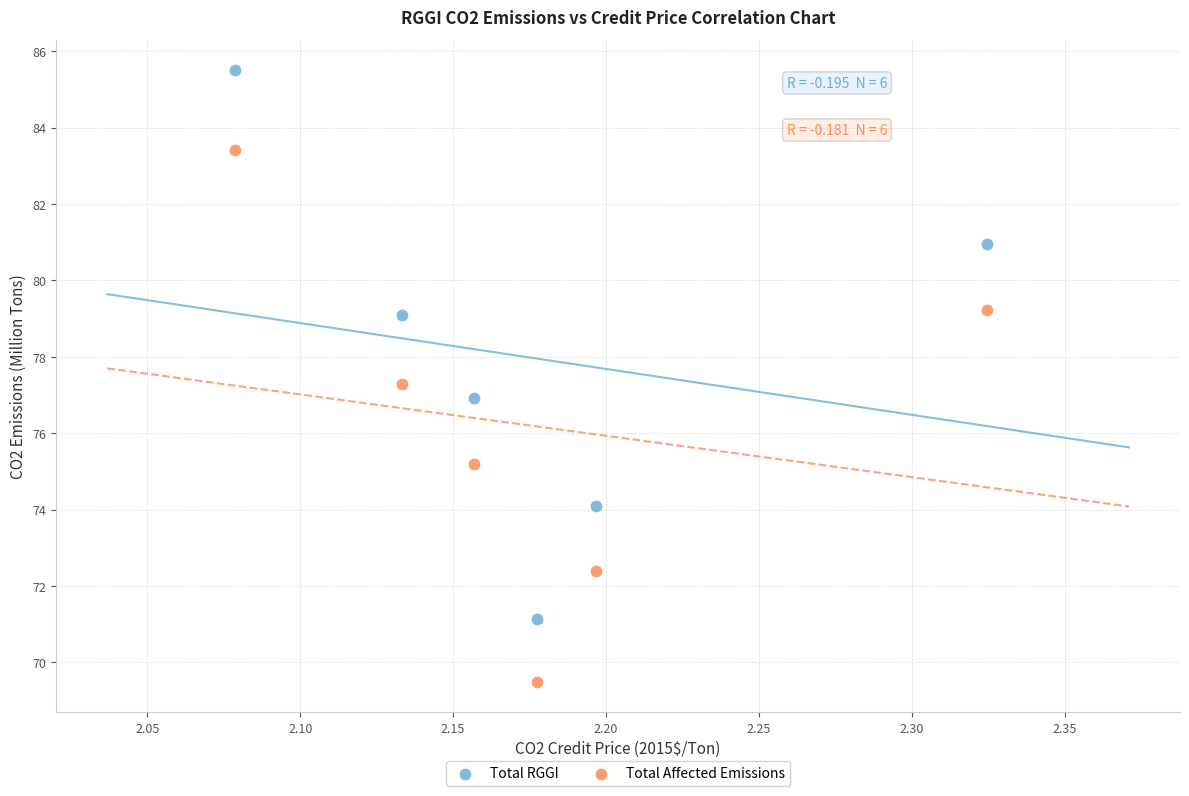

Which series has the largest Y range (max minus min)?

Total RGGI